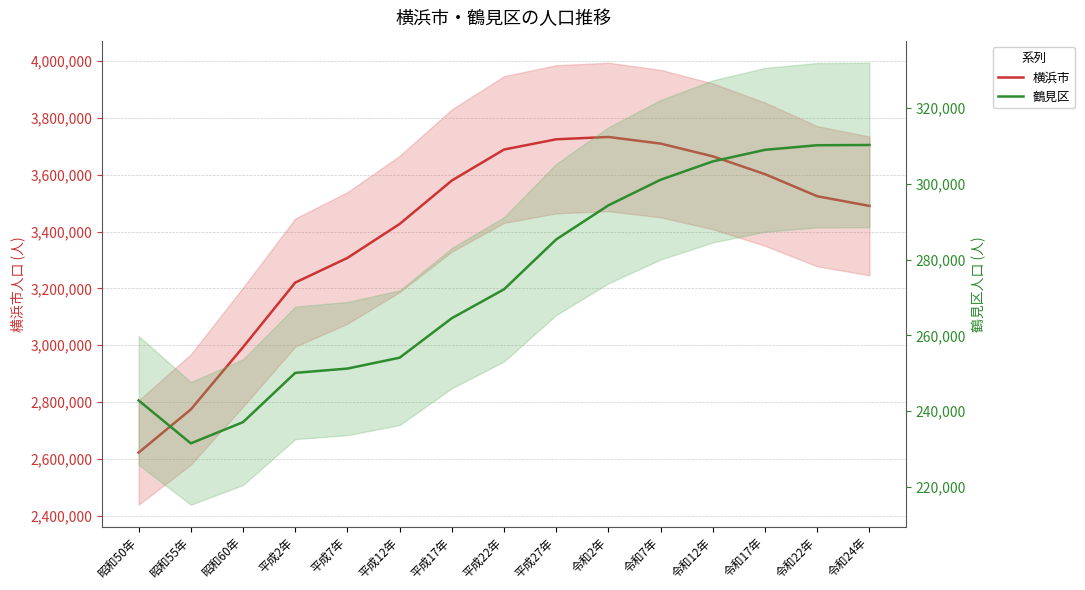

Rank the series by their maximum value, from lowest to highest.

鶴見区, 横浜市